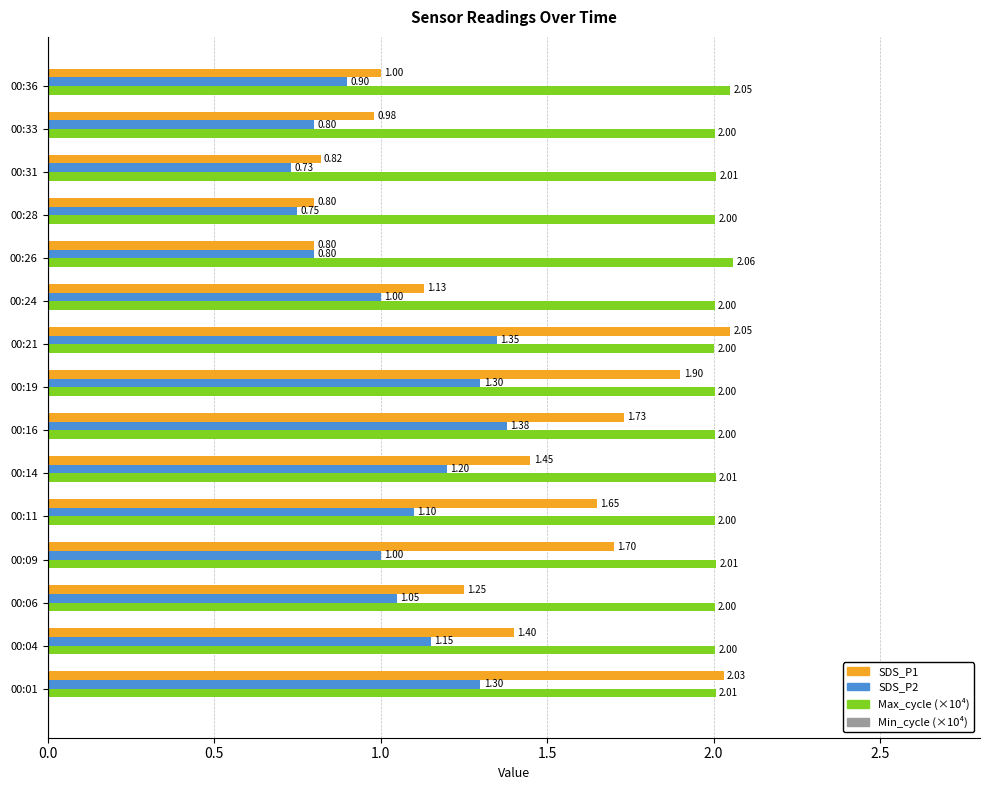

What is the sum of all SDS_P2 values?

15.8